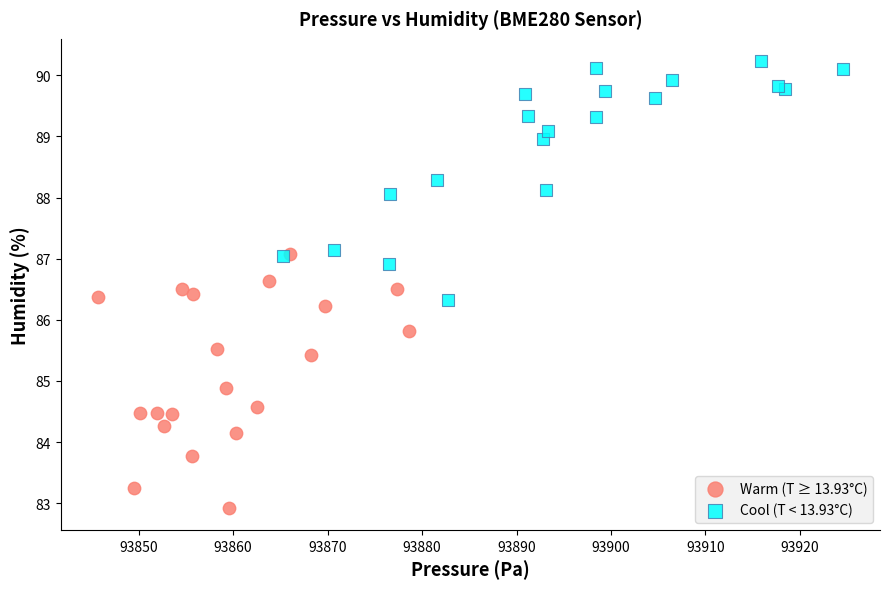

Which series reaches the minimum Y coordinate?

Warm (T ≥ 13.93°C)